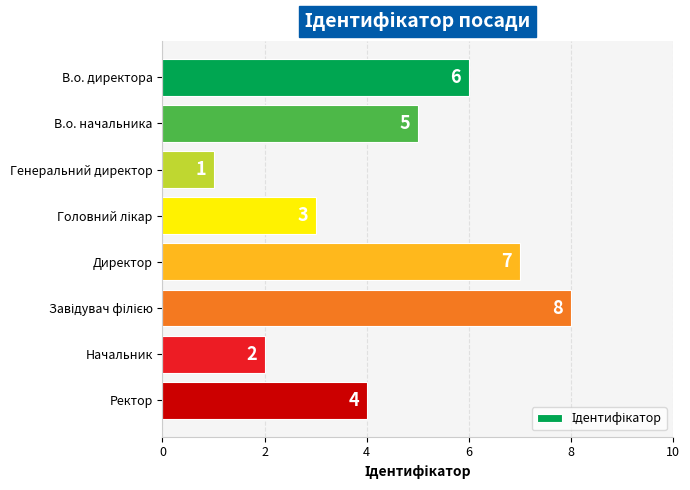

What is the label of the 7th bar from the top?

Начальник